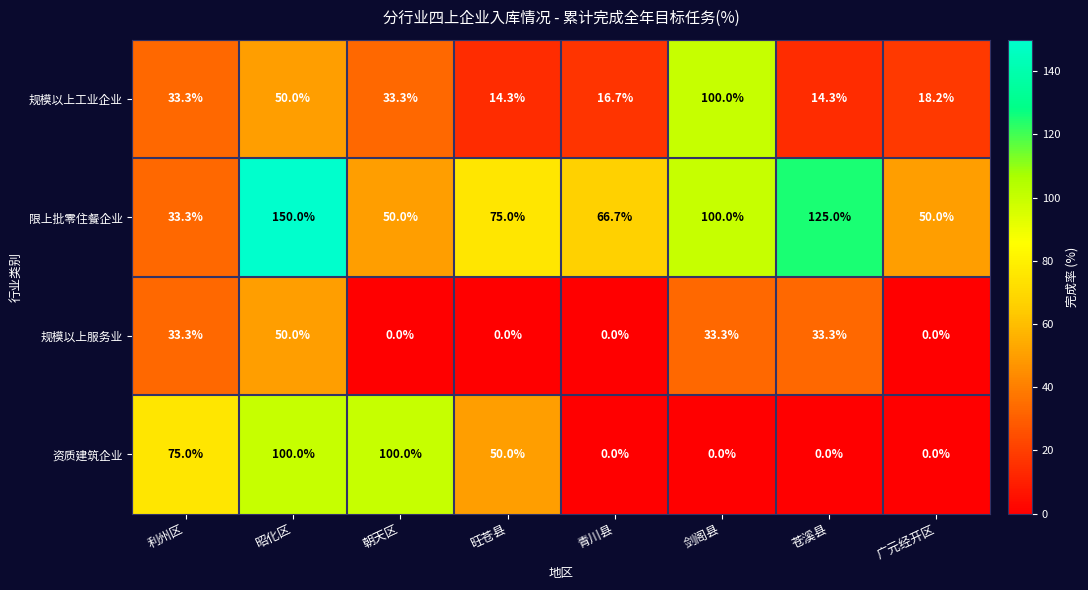

What is the total value across all series at 旺苍县?

139.3